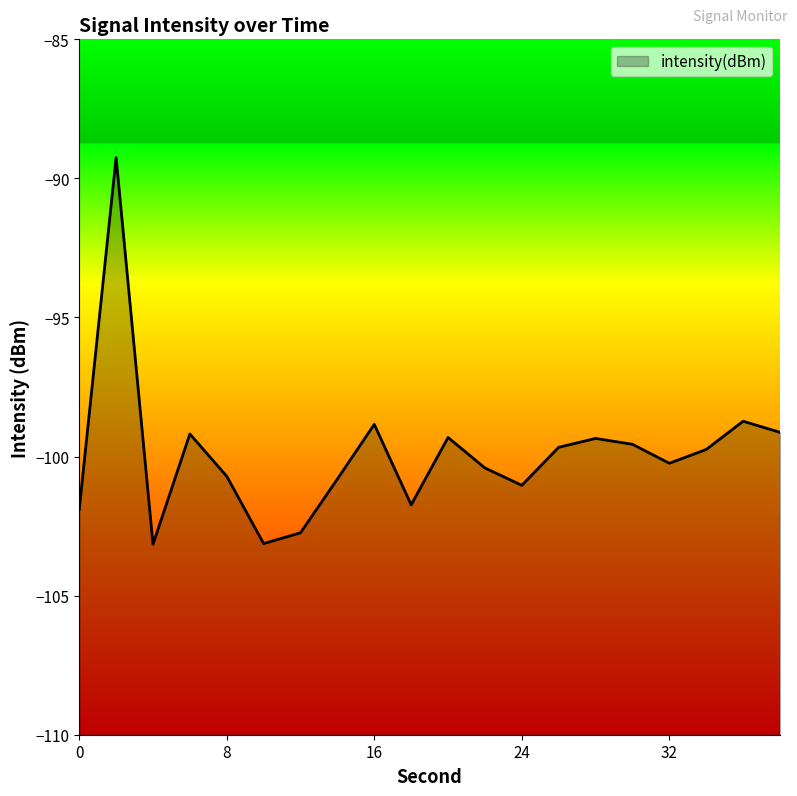

Reading left to right, transcribe all the data shown in this chart.

0=-101.9	2=-89.3	4=-103.2	6=-99.2	8=-100.7	10=-103.1	12=-102.7	14=-100.8	16=-98.8	18=-101.7	20=-99.3	22=-100.4	24=-101.0	26=-99.7	28=-99.3	30=-99.6	32=-100.2	34=-99.7	36=-98.7	38=-99.1